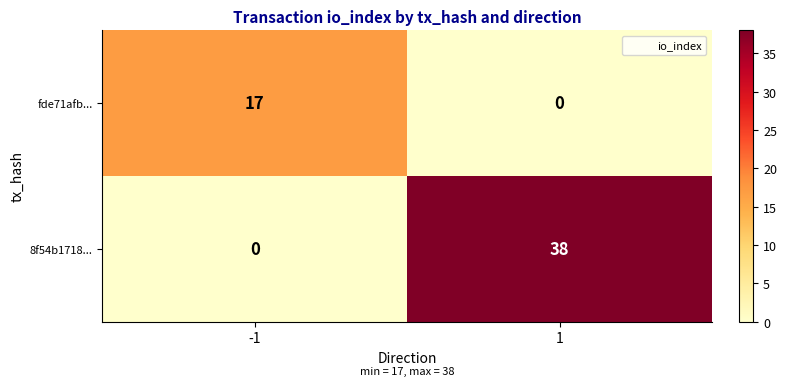

Rank the series by their maximum value, from lowest to highest.

fde71afb..., 8f54b1718...